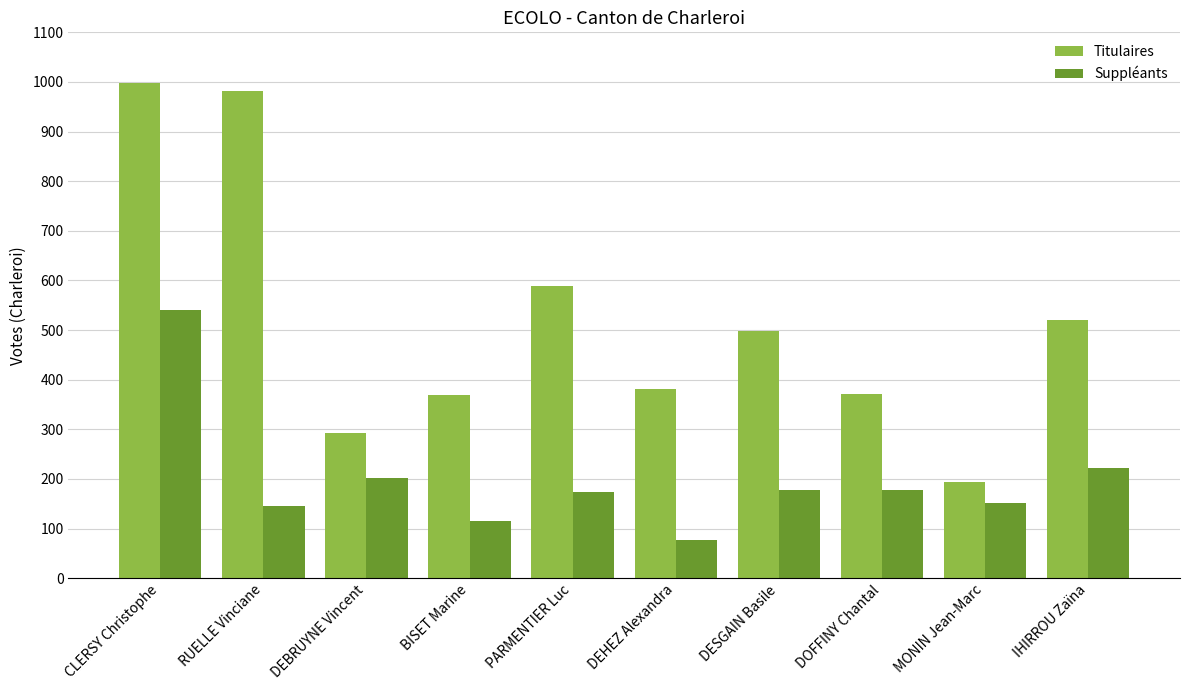

Which category has the lowest value across all series?

DEHEZ Alexandra